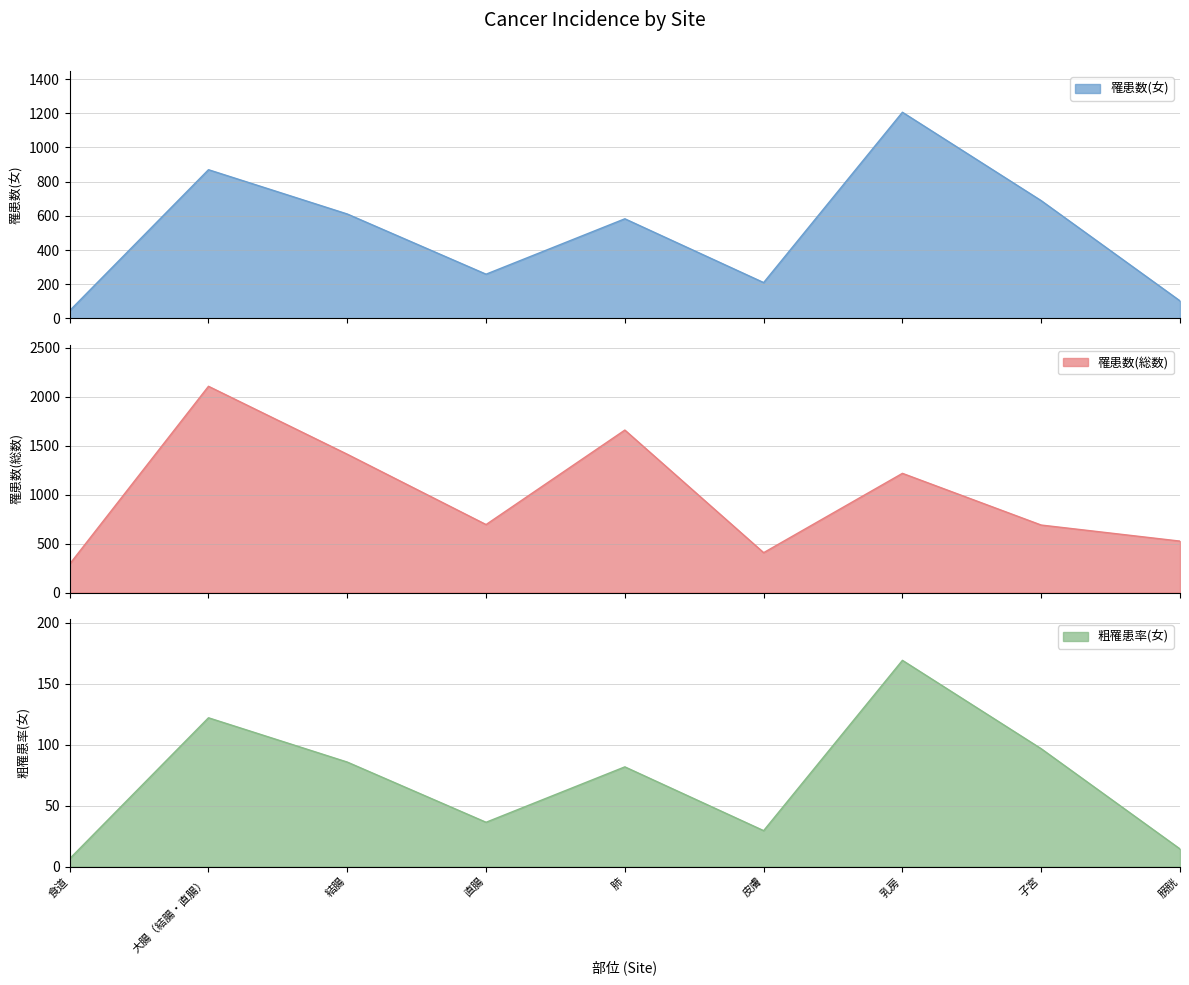

The 罹患数(総数) series shows 689.0 at 子宮. True or false?

True